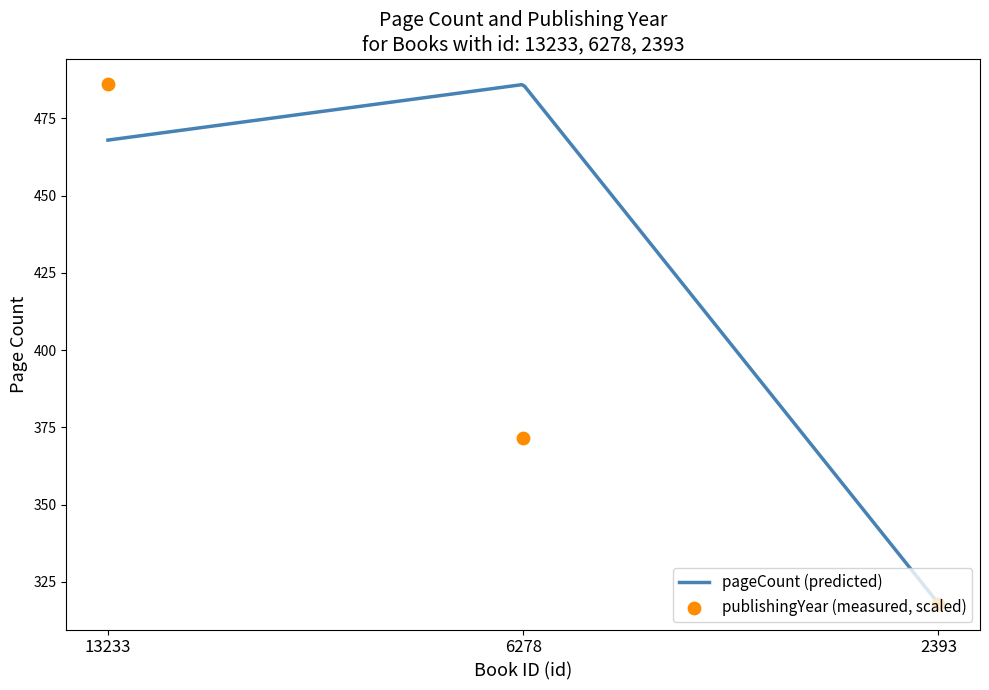

Which has a higher value, 6278 or 13233?

13233